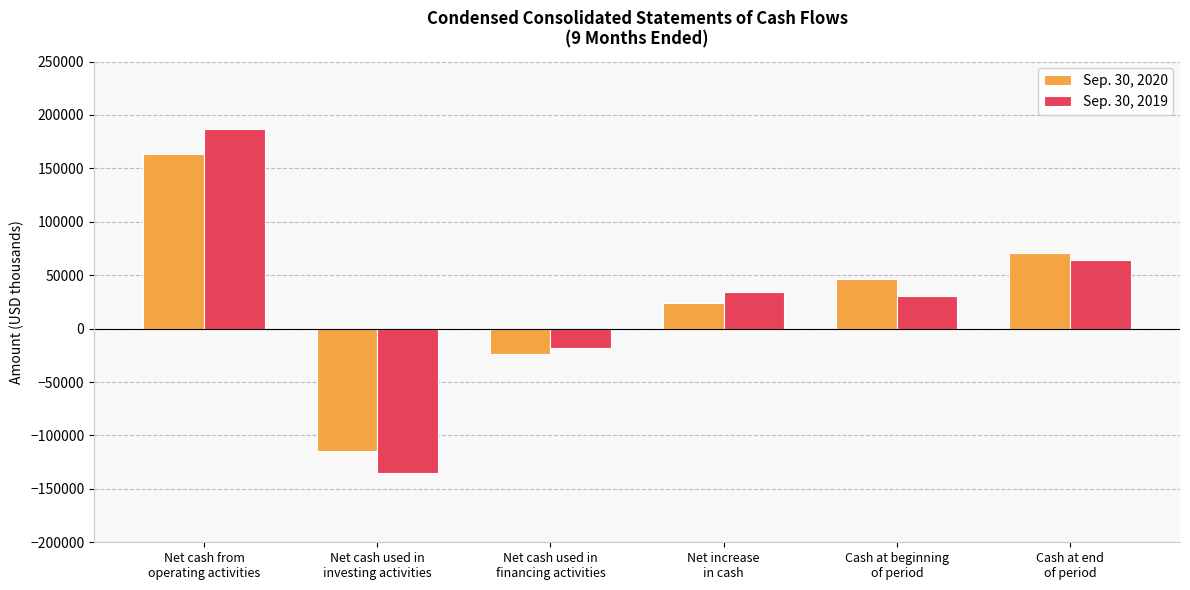

What is the total value across all series at Net cash used in
investing activities?

-249569